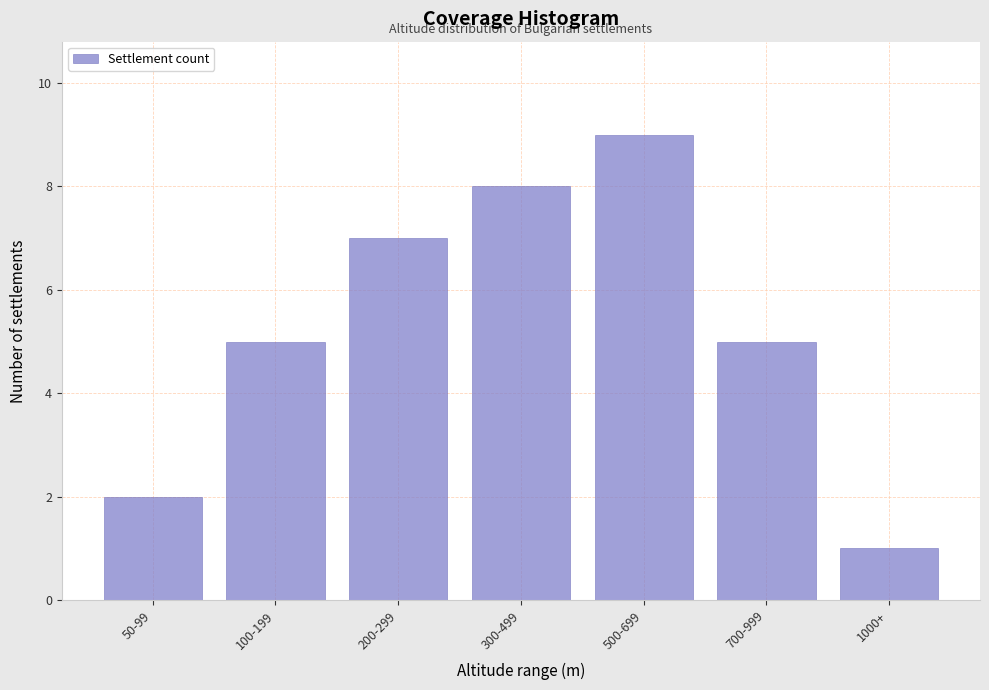

Reading right to left, list all the values displayed in this chart.

1000+=1	700-999=5	500-699=9	300-499=8	200-299=7	100-199=5	50-99=2